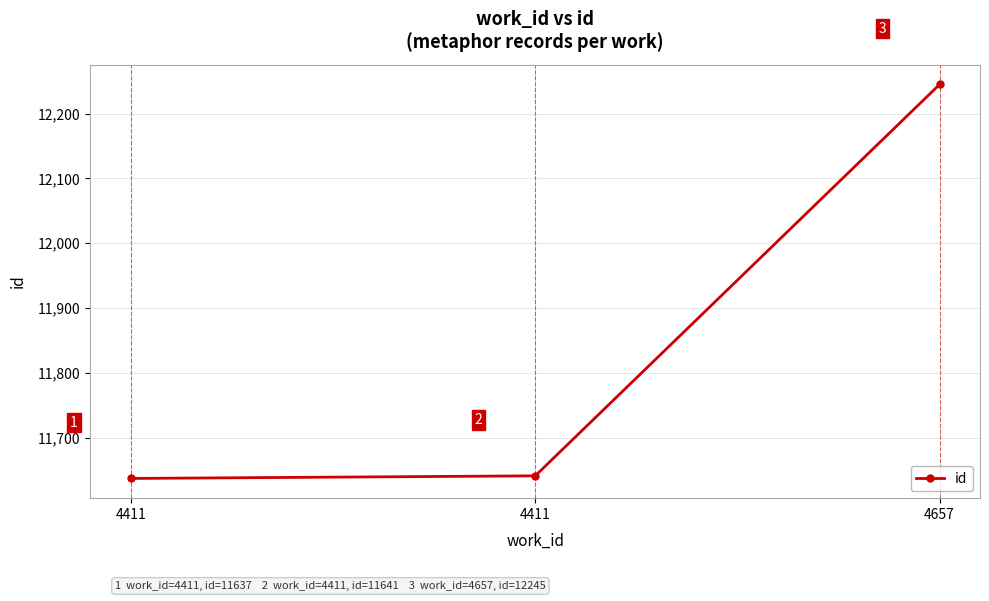

Is this an area chart (filled region under the line)?

No